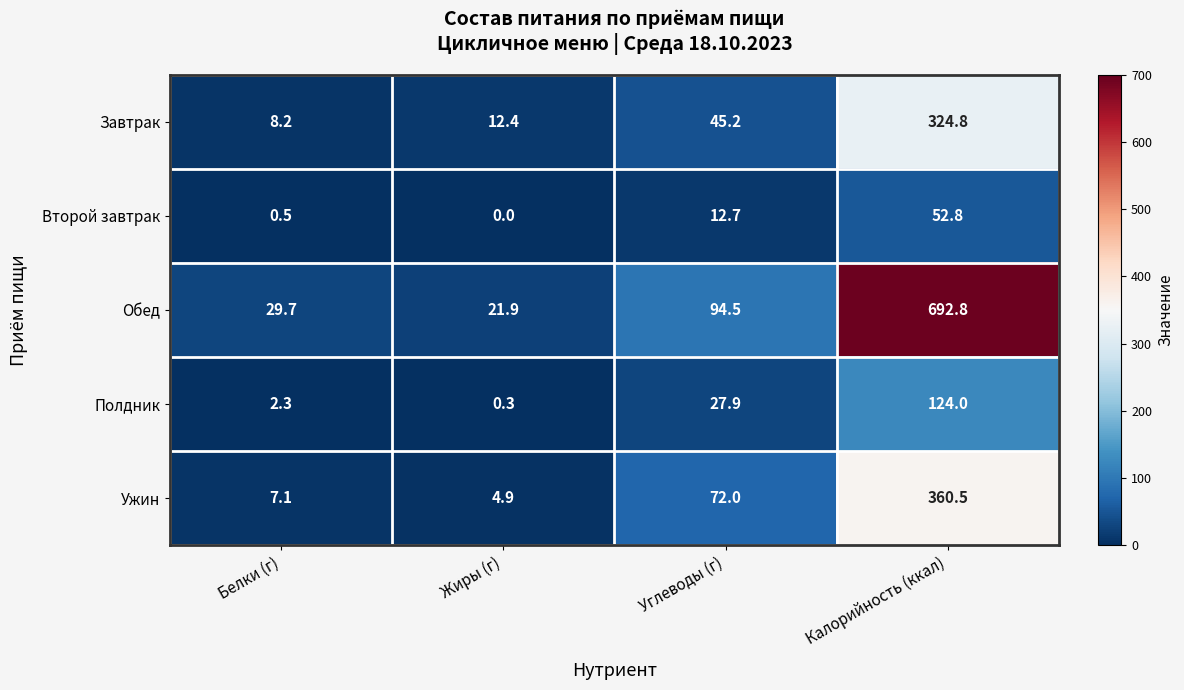

Reading left to right, what are all the values shown in this chart?

Завтрак: Белки (г)=8.2	Жиры (г)=12.4	Углеводы (г)=45.2	Калорийность (ккал)=324.8
Второй завтрак: Белки (г)=0.5	Жиры (г)=0.0	Углеводы (г)=12.7	Калорийность (ккал)=52.8
Обед: Белки (г)=29.7	Жиры (г)=21.9	Углеводы (г)=94.5	Калорийность (ккал)=692.8
Полдник: Белки (г)=2.3	Жиры (г)=0.3	Углеводы (г)=27.9	Калорийность (ккал)=124.0
Ужин: Белки (г)=7.1	Жиры (г)=4.9	Углеводы (г)=72.0	Калорийность (ккал)=360.5